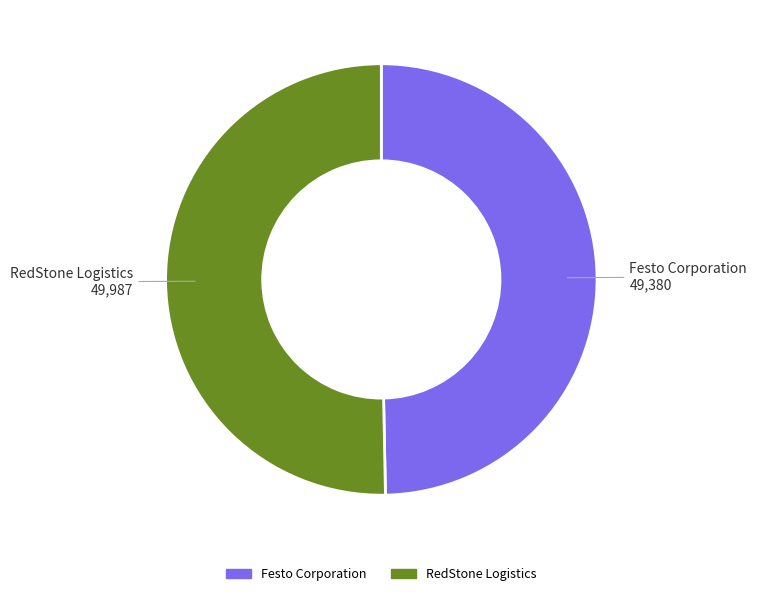

Between RedStone Logistics and Festo Corporation, which is larger?

RedStone Logistics